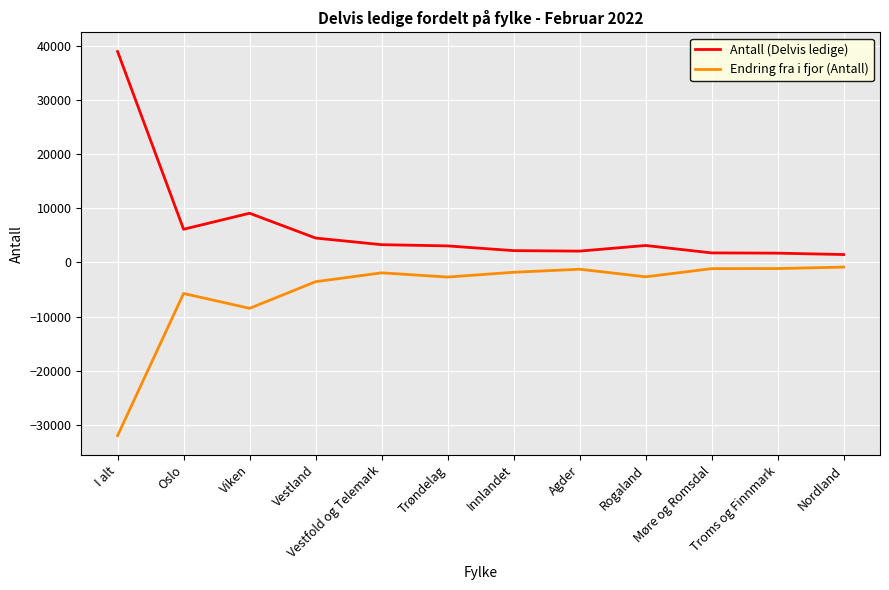

What is the sum of the Antall (Delvis ledige) values at Rogaland and Trøndelag?

6173